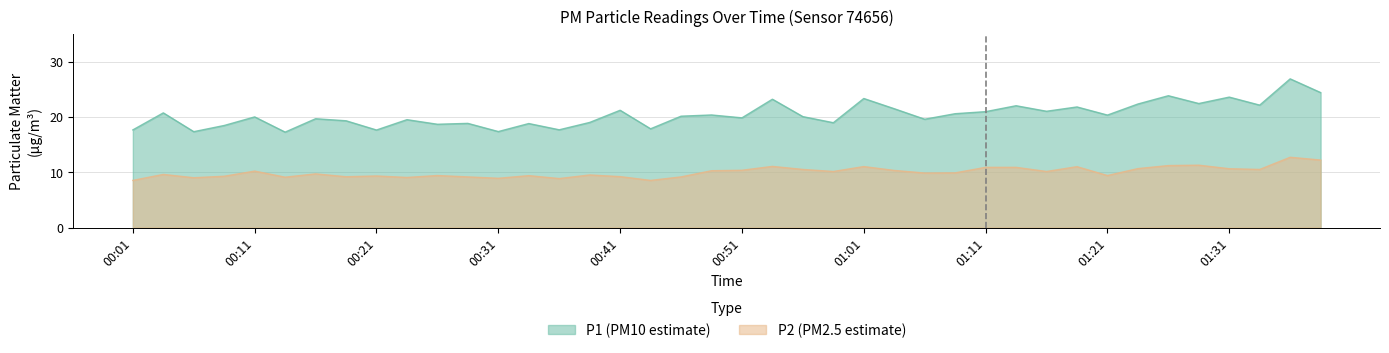

Which series has the widest spread of values?

P1